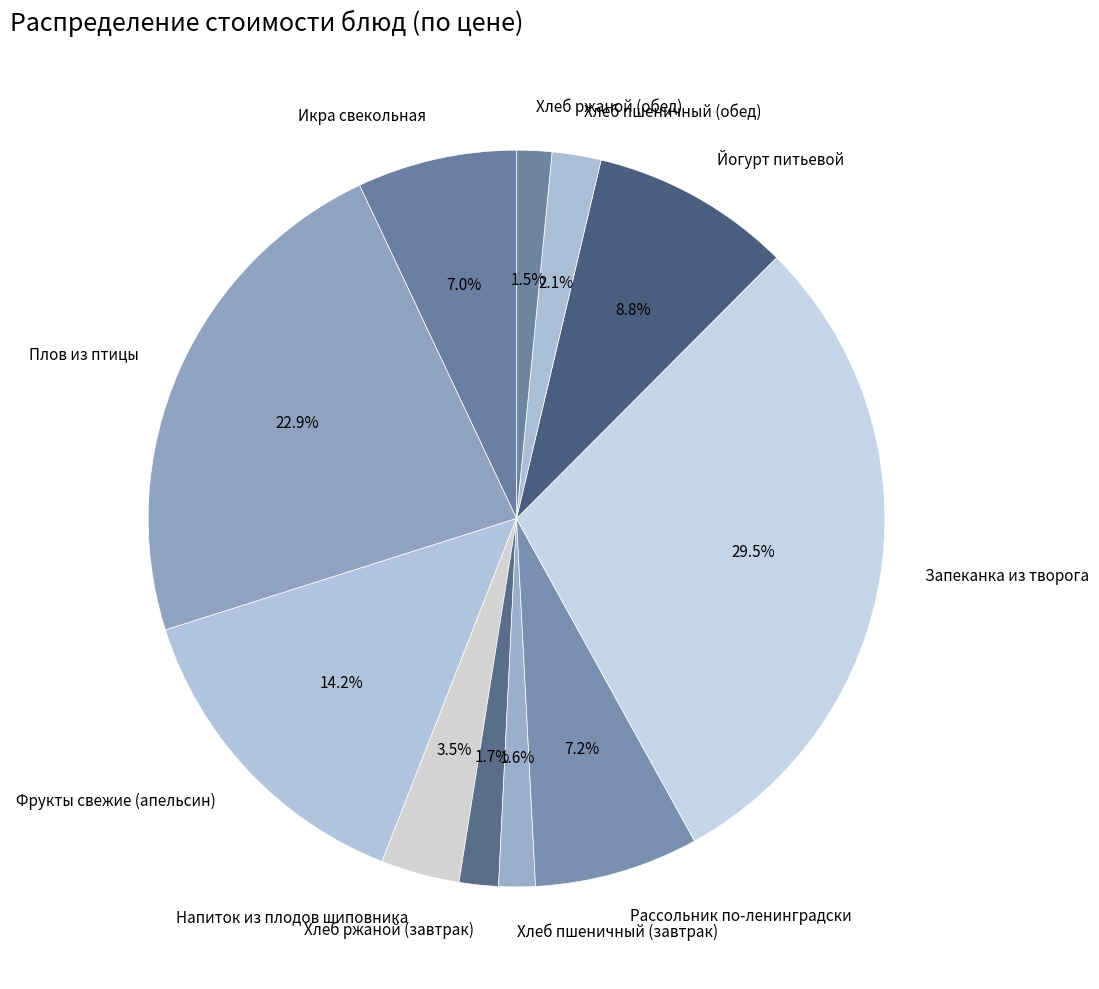

Count the number of slices in the pie.

11